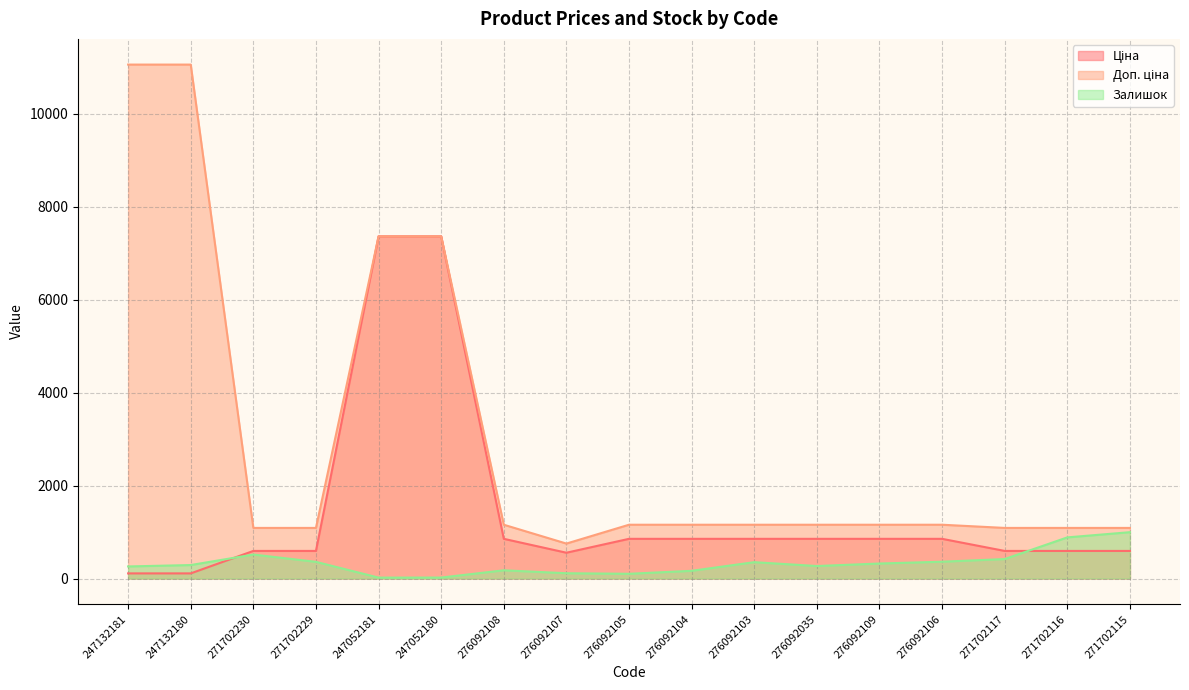

What is the label of the 6th point from the right?

276092035